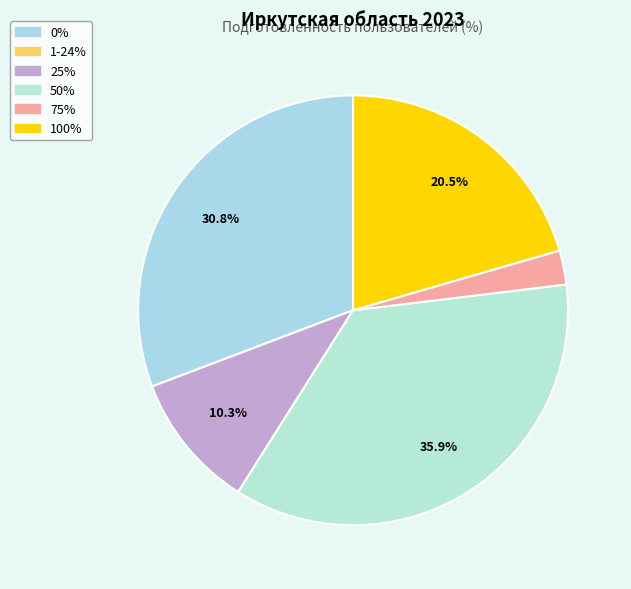

To the nearest percent, what is the difference between the largest and smallest slice percentages?

36%